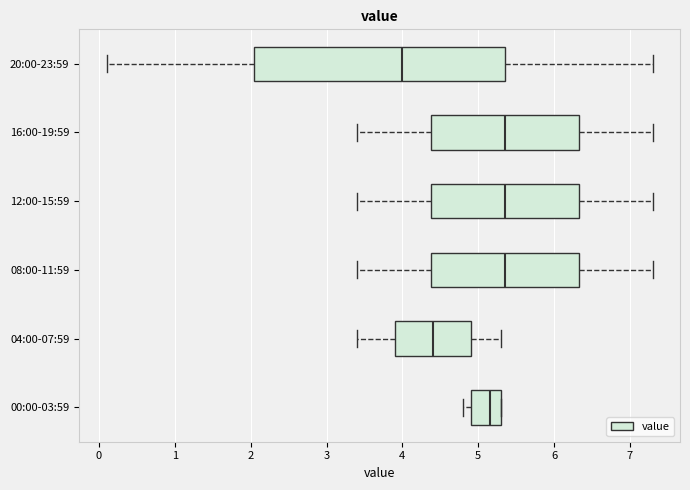

Where does the left whisker of the box for 08:00-11:59 end on the x-axis? The values are not printed on the chart, so give them approximately, as read against the axis.

3.4